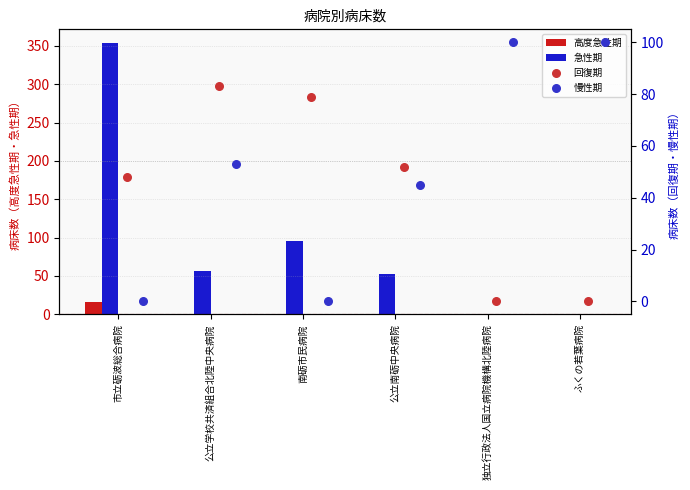

Which series has the widest spread of Y values?

急性期